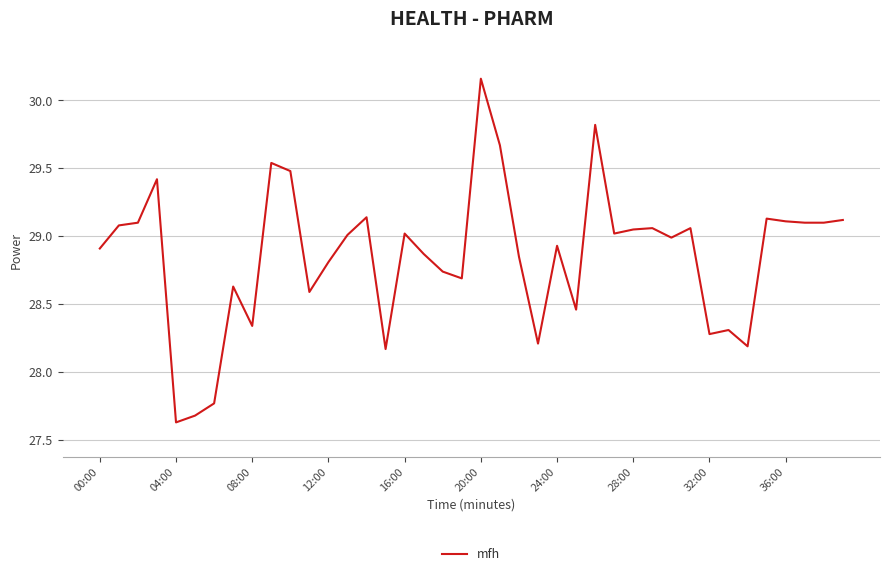

Count the number of data series in this chart.

1